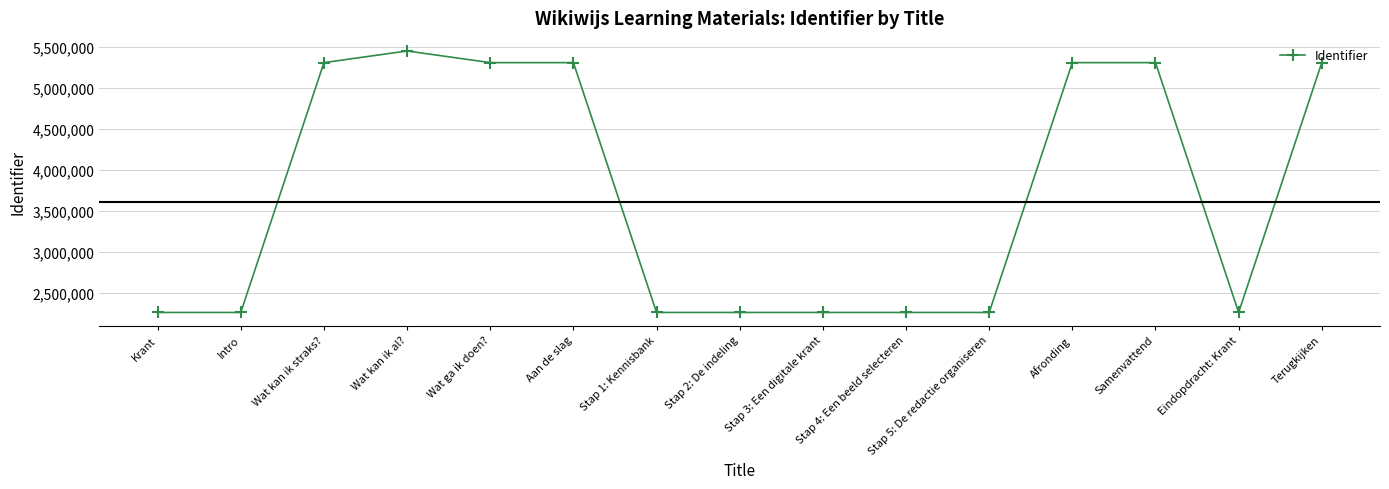

The chart shows a value of 8140300 at Afronding. True or false?

False